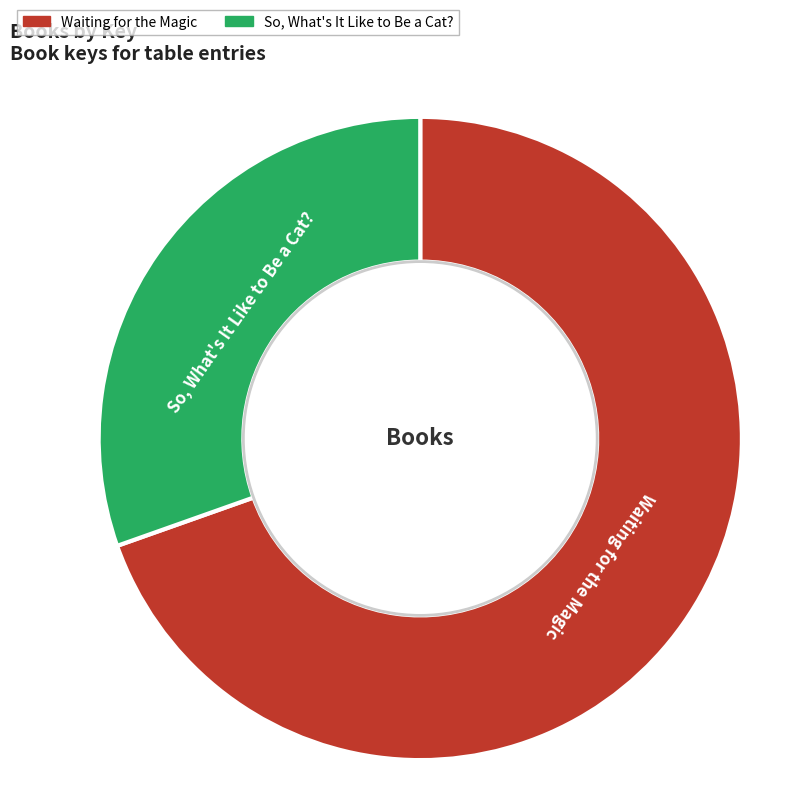

The Waiting for the Magic slice represents 77% of the pie. True or false?

False